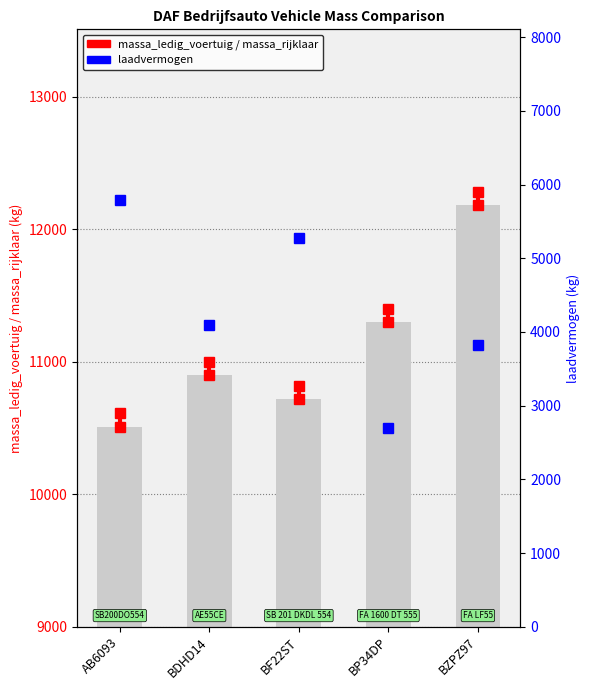

Reading left to right, extract all data points from this chart.

massa_ledig_voertuig: 10510	10900	10720	11300	12180
laadvermogen: 5790	4100	5280	2700	3820